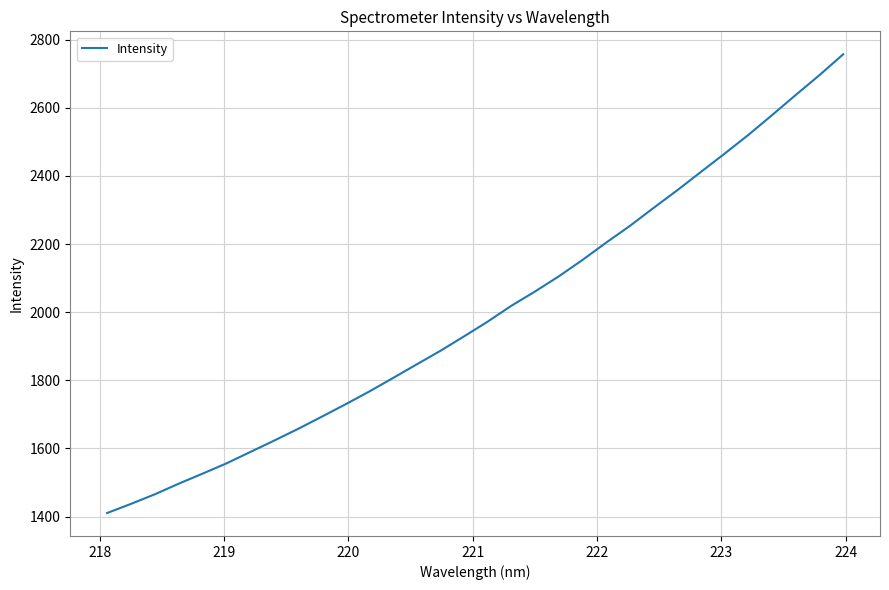

What is the difference between the maximum and minimum values?

1346.7